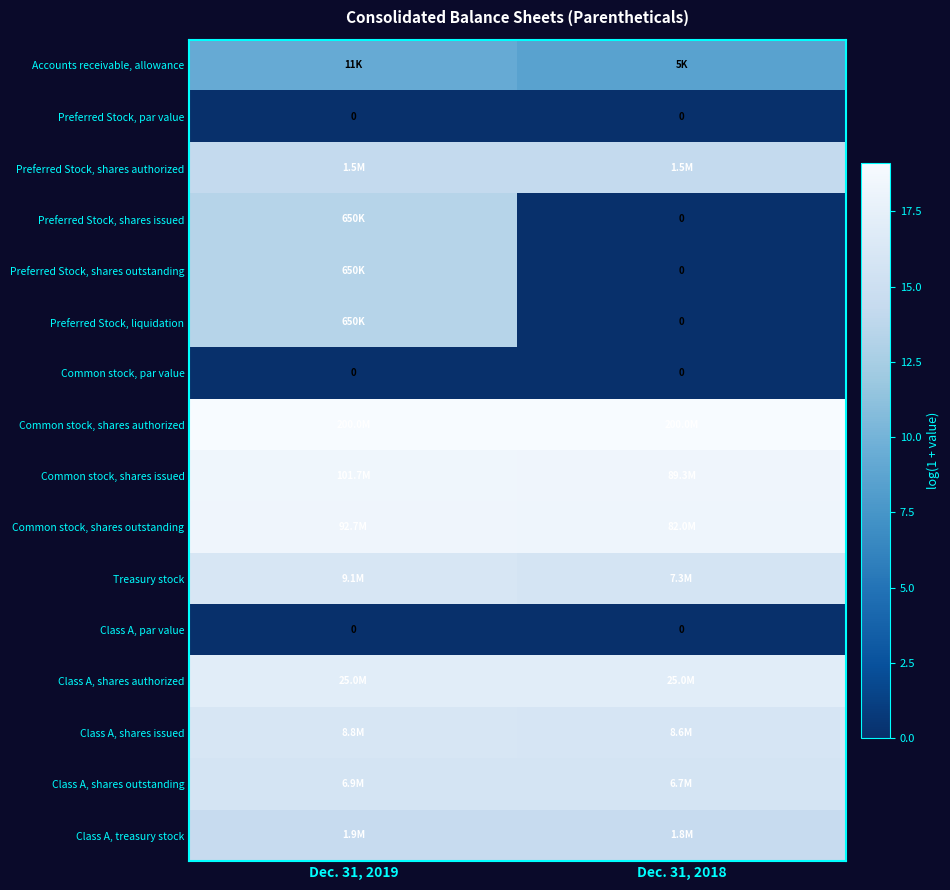

At Dec. 31, 2018, list the series in order from largest to smallest.

Common stock, shares authorized, Common stock, shares issued, Common stock, shares outstanding, Class A, shares authorized, Class A, shares issued, Treasury stock, Class A, shares outstanding, Class A, treasury stock, Preferred Stock, shares authorized, Accounts receivable, allowance, Preferred Stock, par value, Preferred Stock, shares issued, Preferred Stock, shares outstanding, Preferred Stock, liquidation, Common stock, par value, Class A, par value